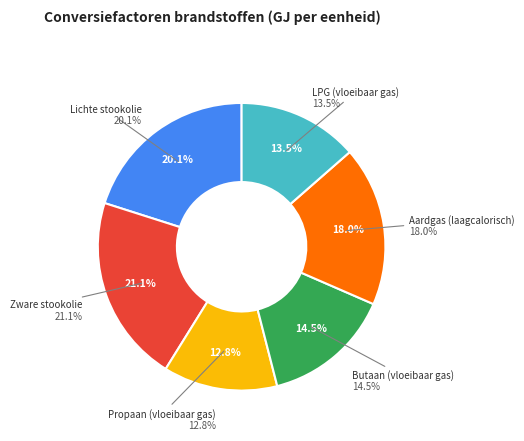

To the nearest percent, what is the difference between the Aardgas (laagcalorisch) and Butaan (vloeibaar gas) slice percentages?

3%